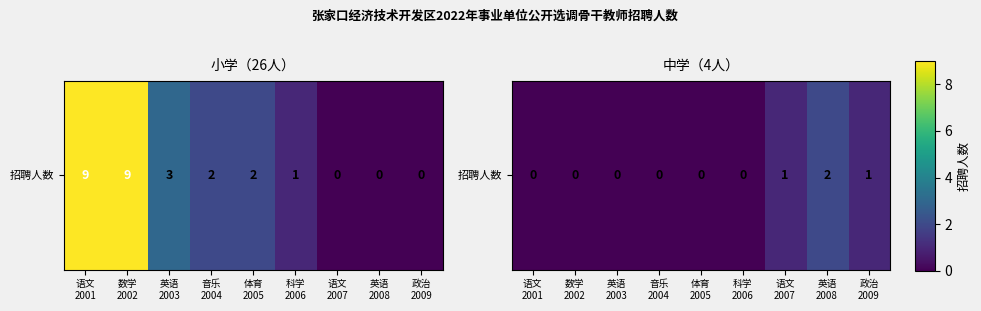

Is it true that the value at 体育
2005 is 0?

True